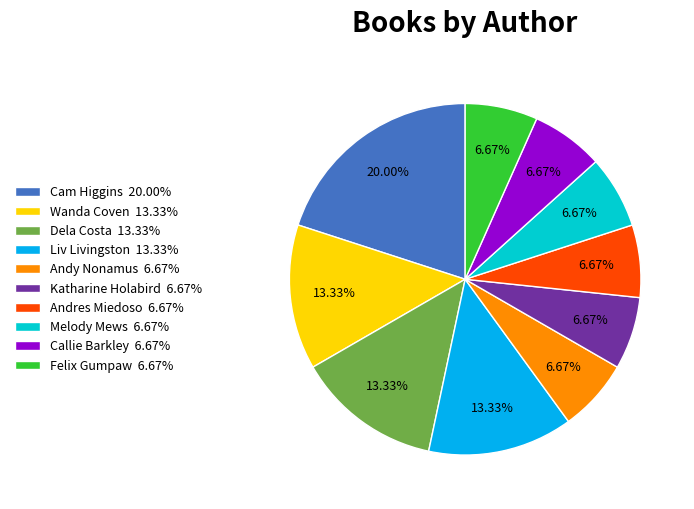

Combined, do Cam Higgins 20.00% and Andres Miedoso 6.67% account for over 50%?

No